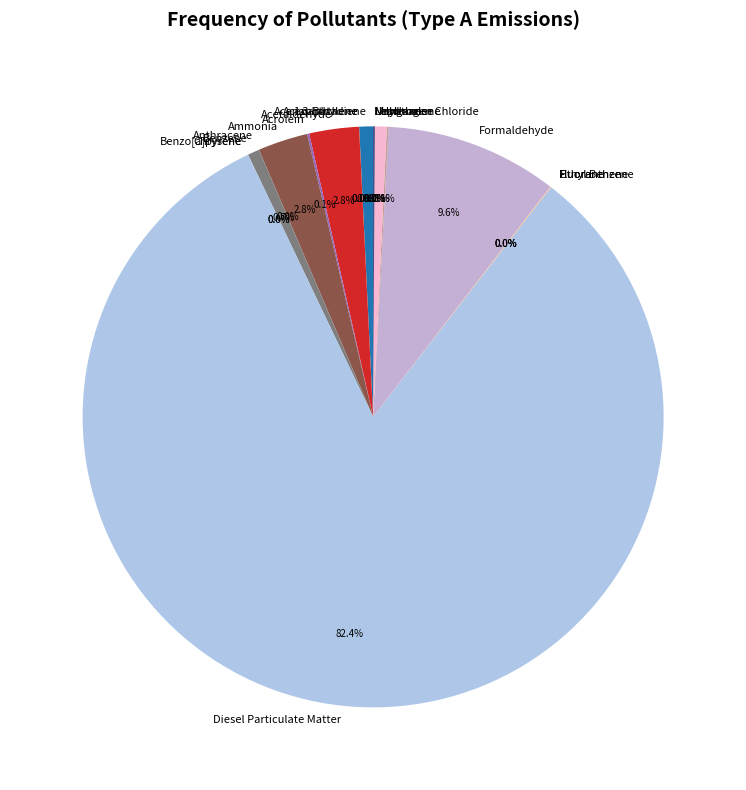

Which slice is the largest?

Diesel Particulate Matter